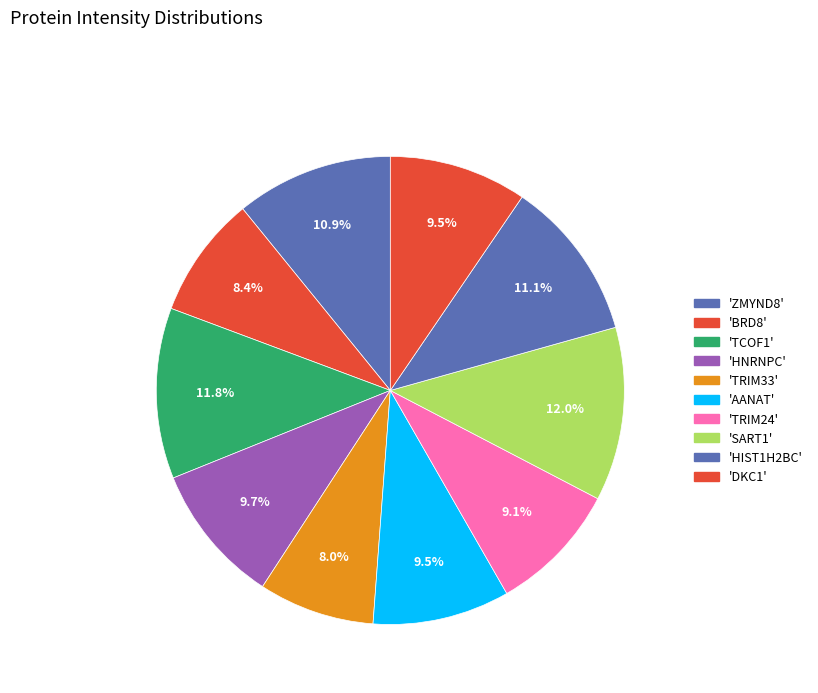

How many slices are in this pie chart?

10